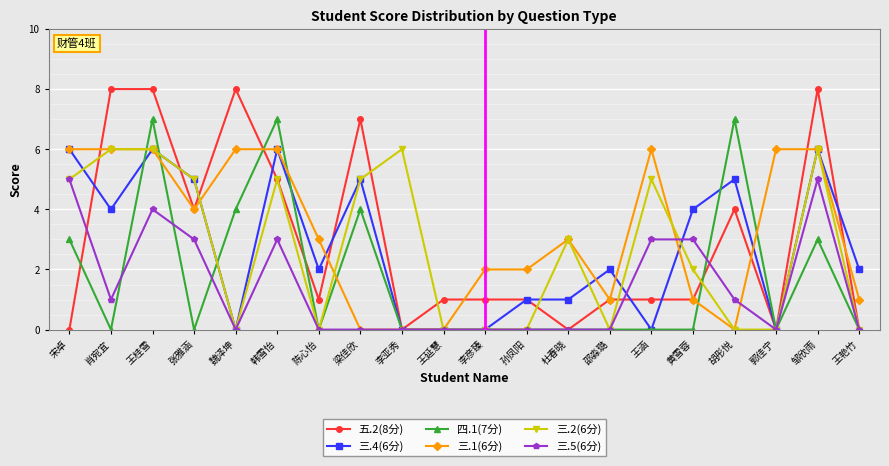

True or false: 四.1(7分) has more than 1 points higher than both neighbors.

True